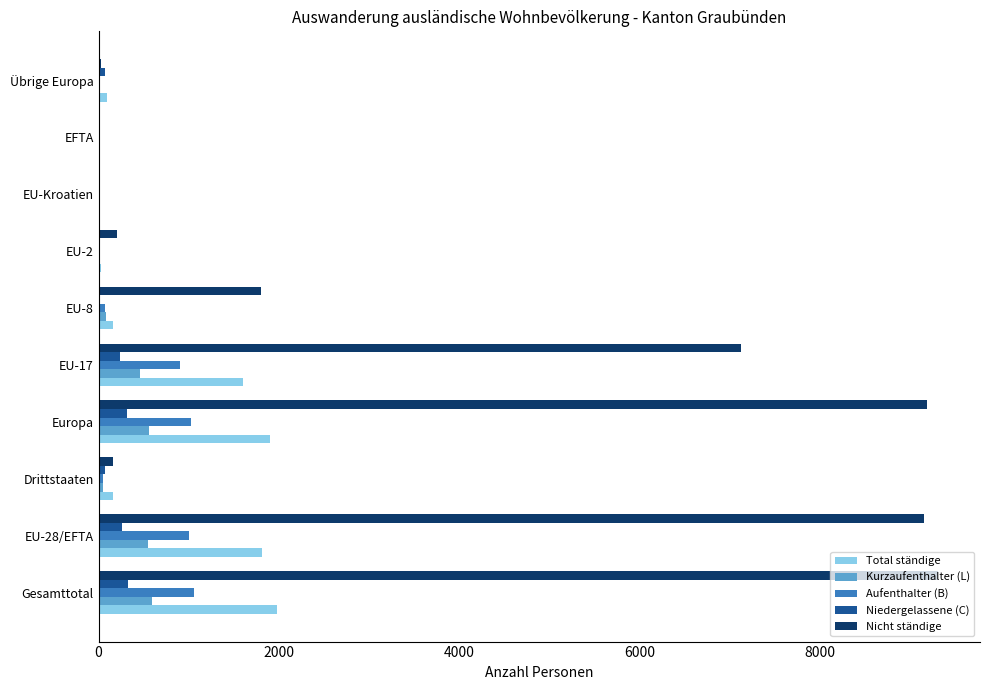

How many data points does each series have?

10